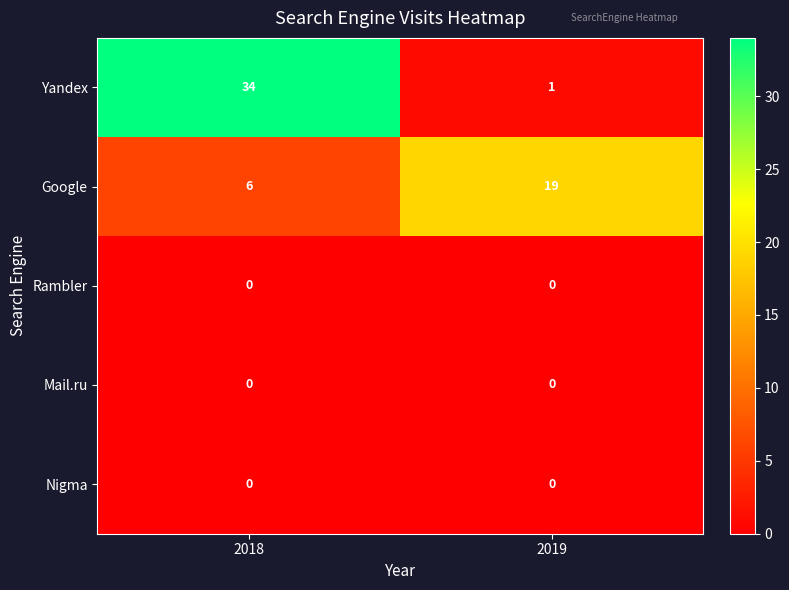

Which series changed the most between 2018 and 2019?

Yandex